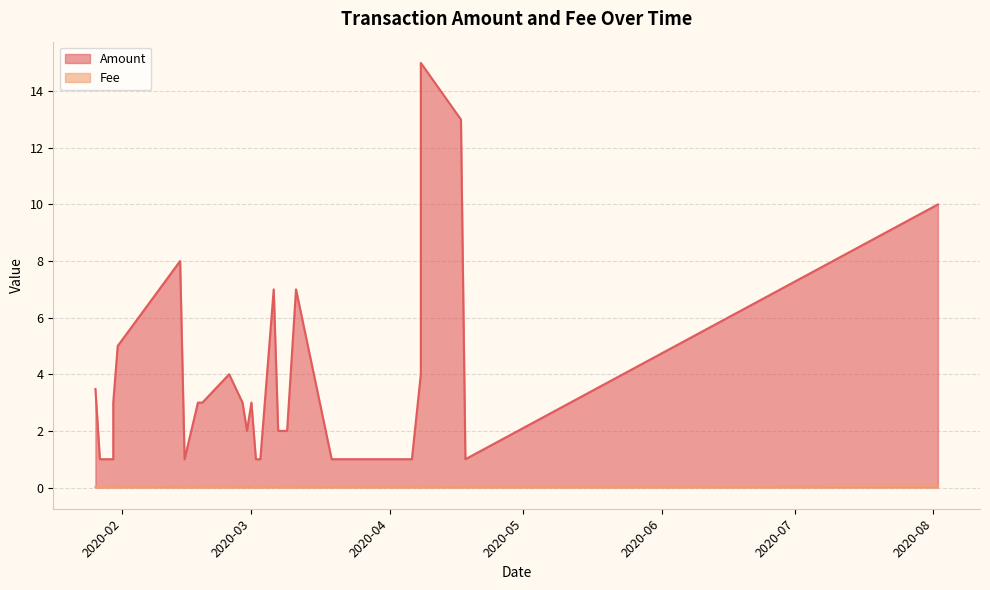

List the series in order of their overall mean, highest first.

Amount, Fee